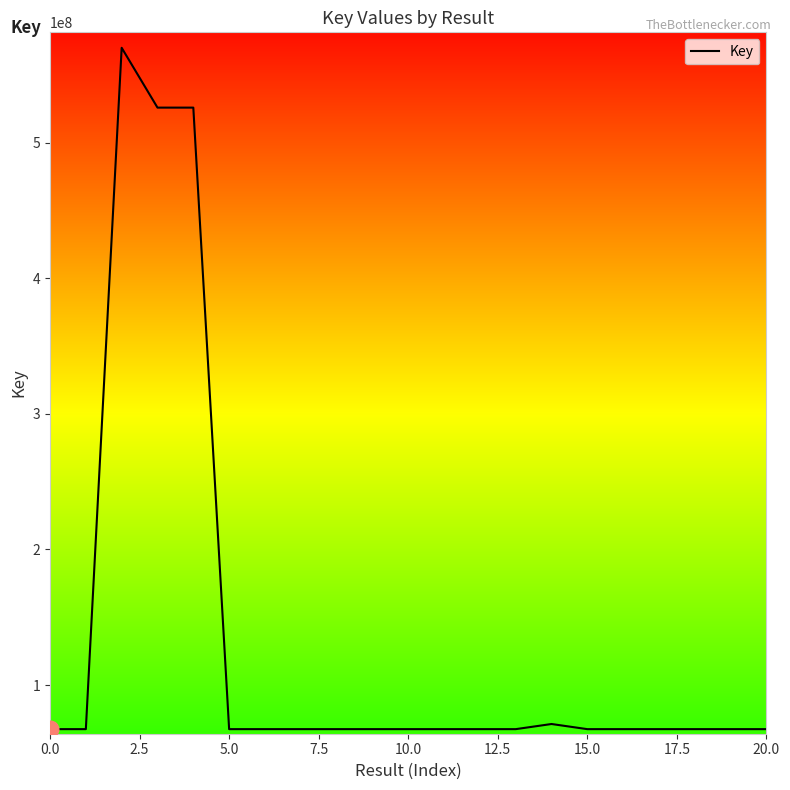

What is the greatest value displayed?

569960017